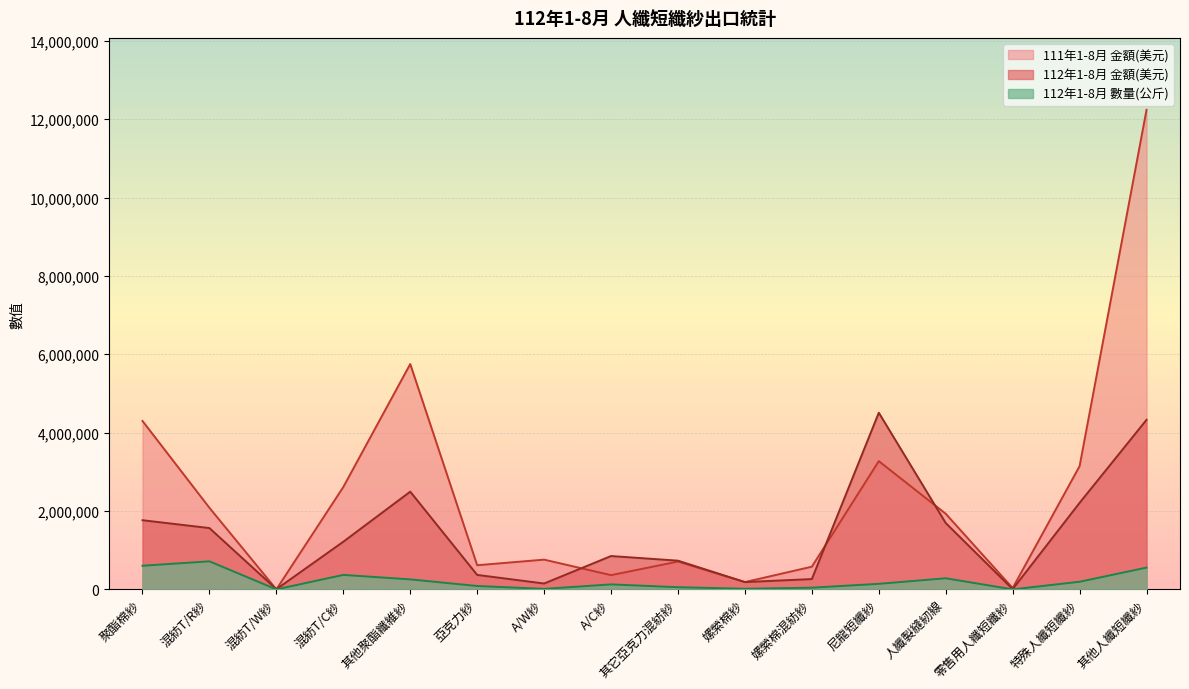

What is the spread (max minus min) of values at 其它亞克力混紡紗?

677660